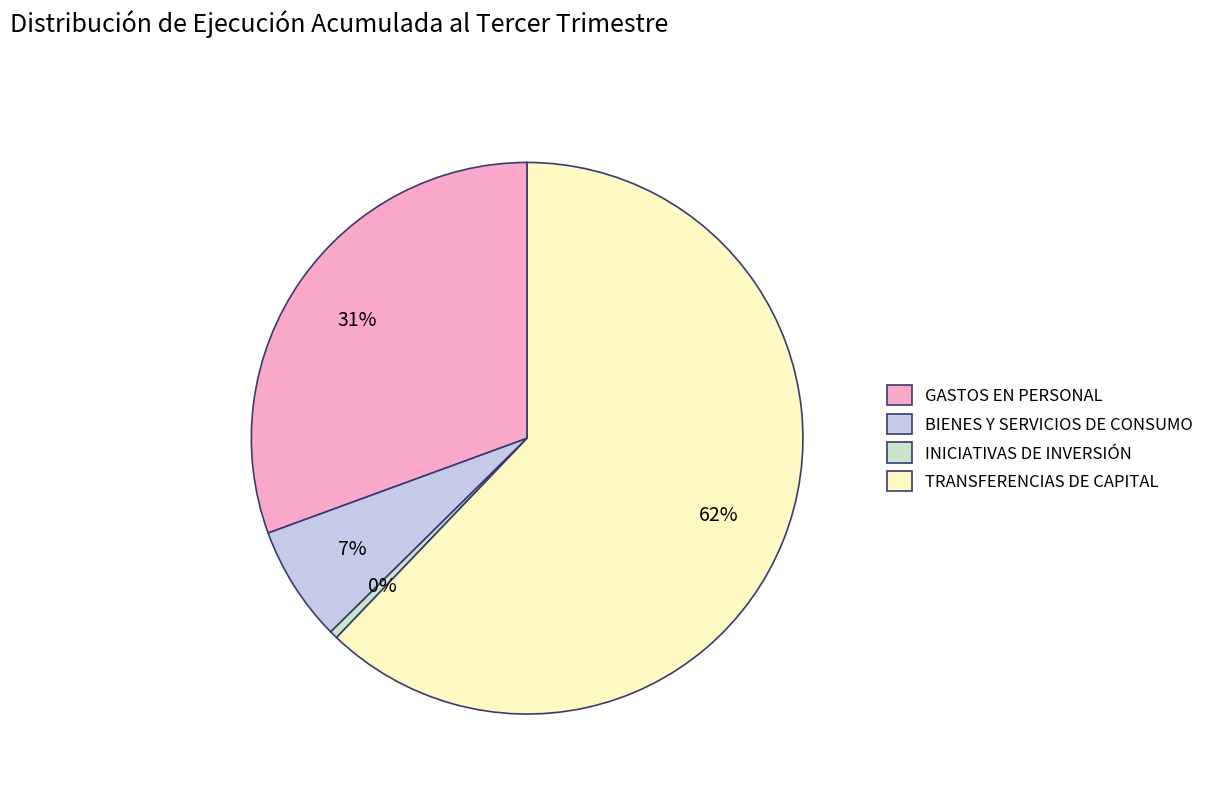

True or false: TRANSFERENCIAS DE CAPITAL accounts for 62% of the total.

True